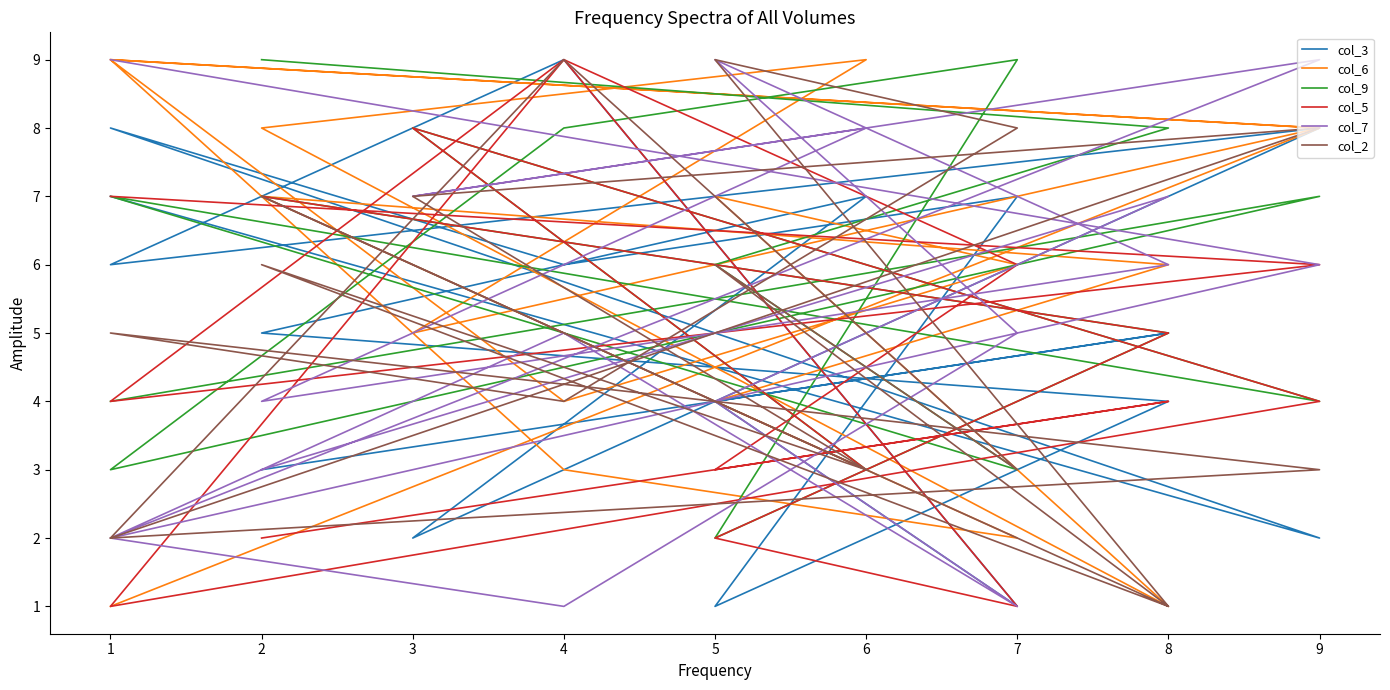

True or false: col_7 has a value of 1 at 4.

False